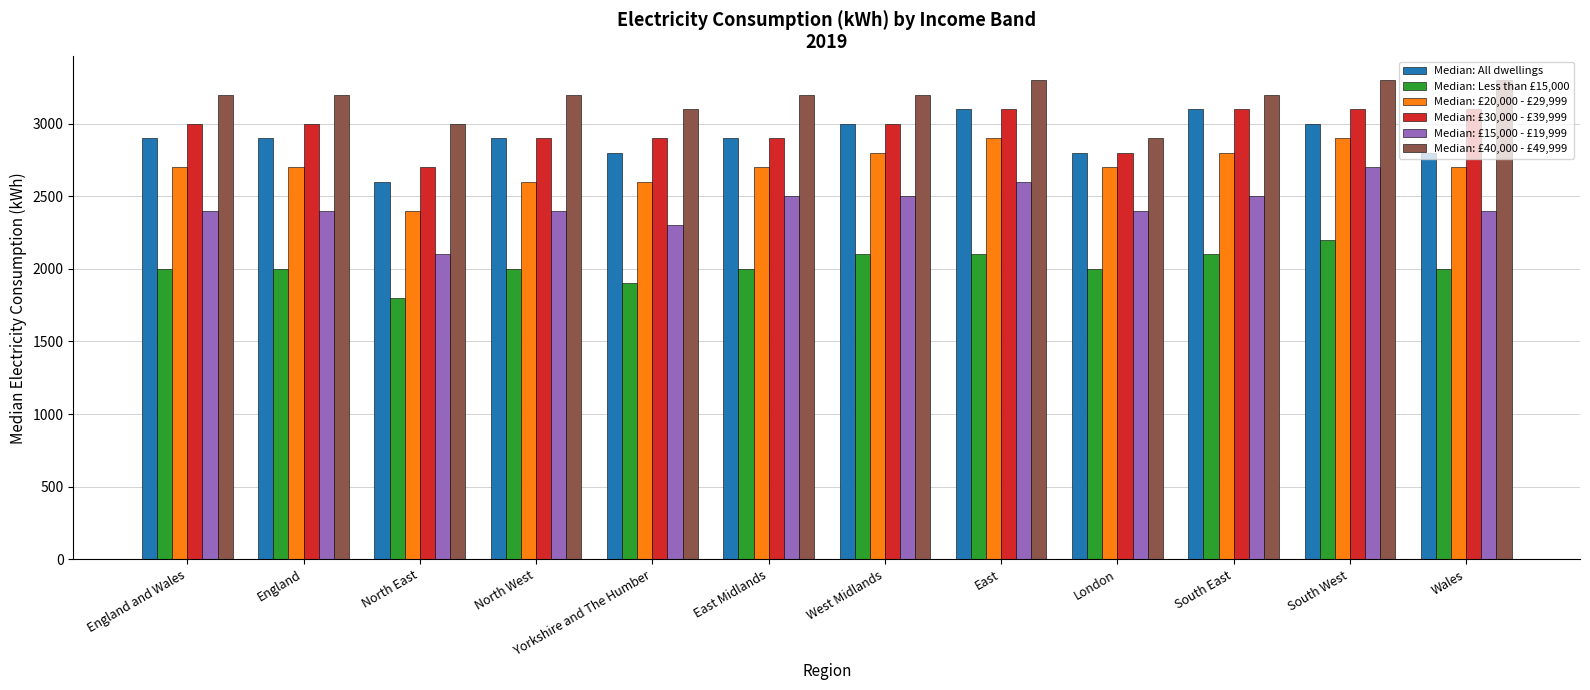

What is the label of the 4th bar from the left?

North West